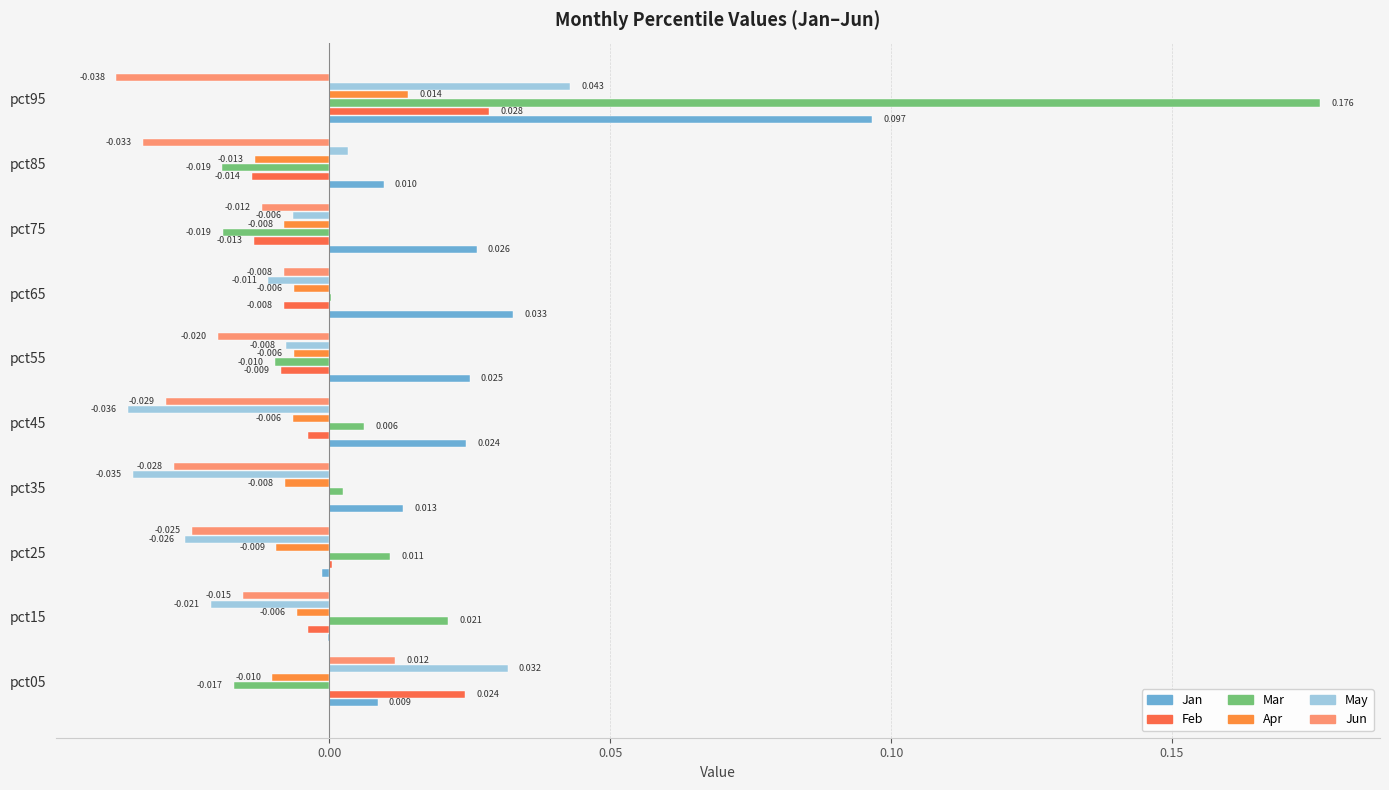

How many series are shown in this chart?

6